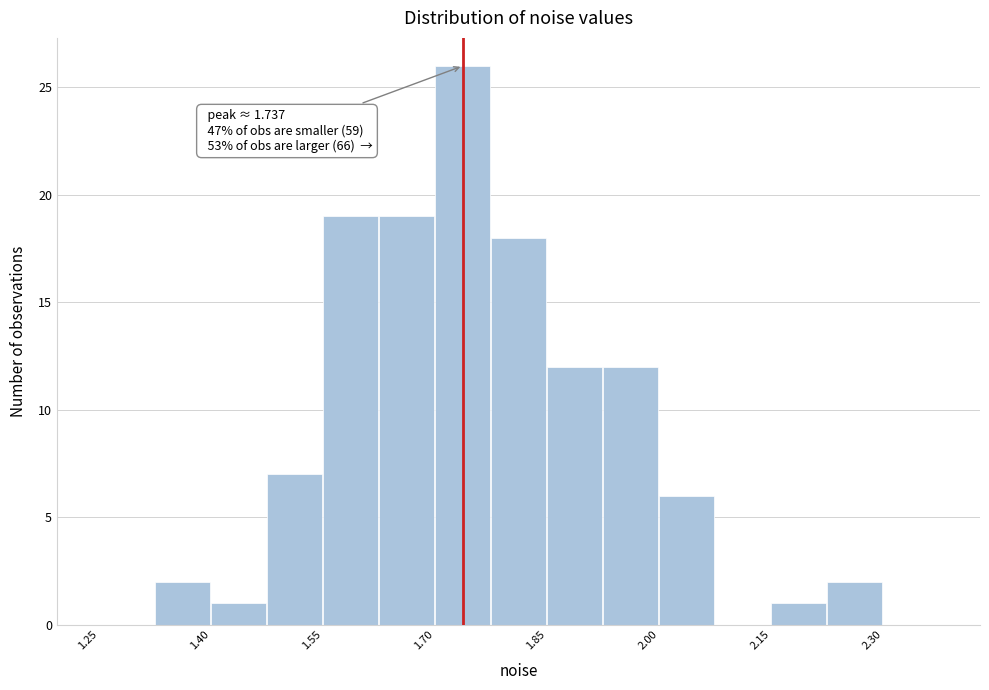

Read against the x-axis, roughly where is the centre of the tallest bar?

1.74